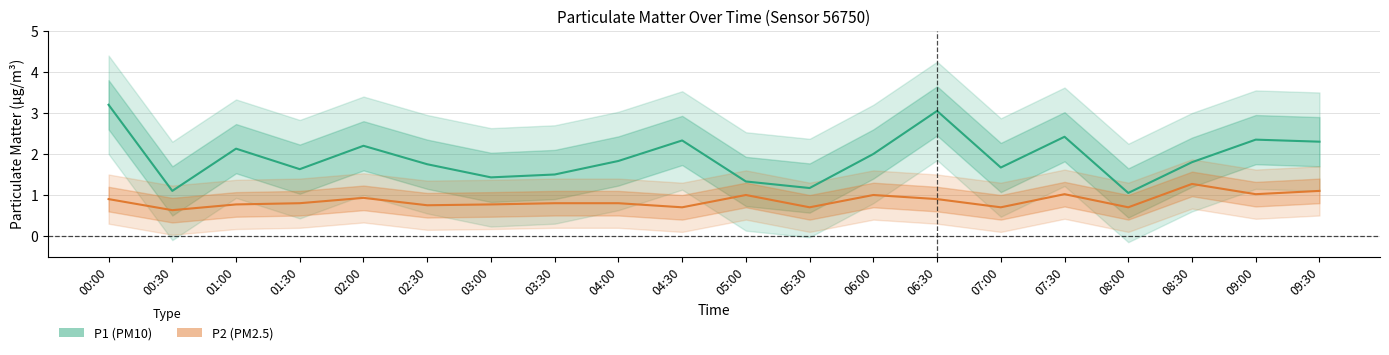

Read the P1 value at 04:00.

1.8